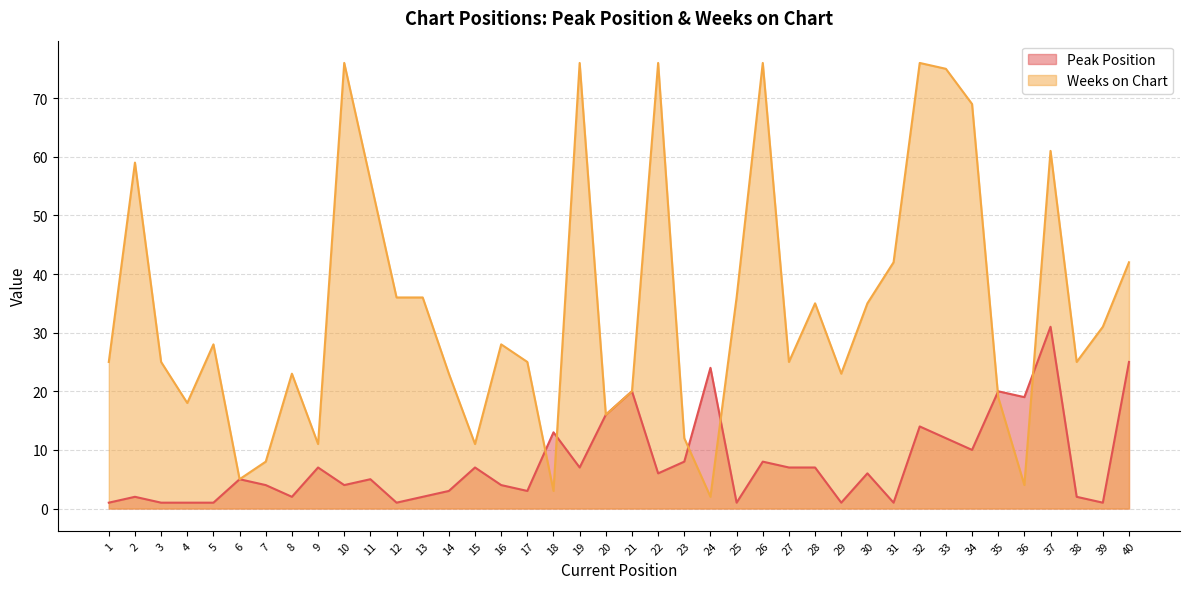

At how many categories does at least one series exceed 3?

40